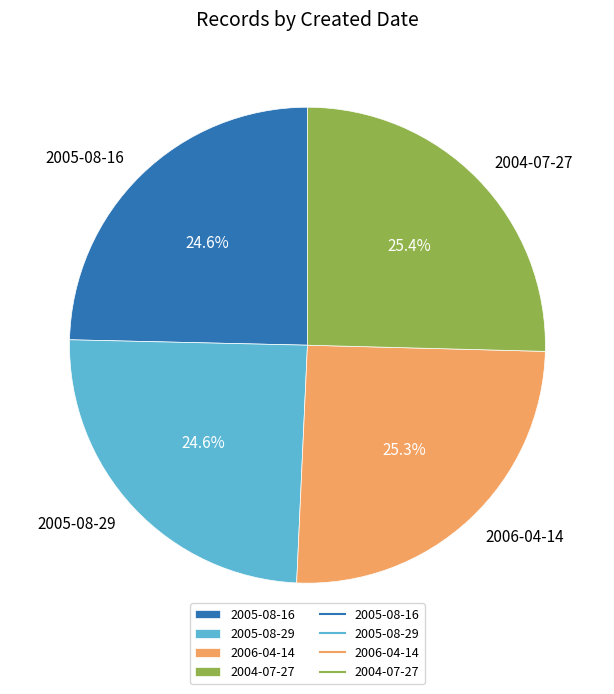

True or false: 2005-08-29 accounts for 38% of the total.

False